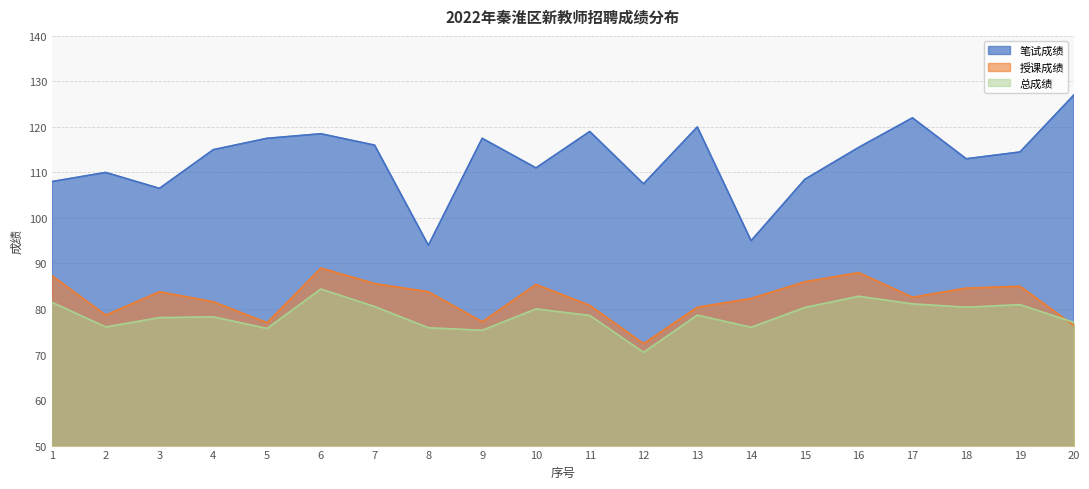

Which series has the largest range (max minus min)?

笔试成绩